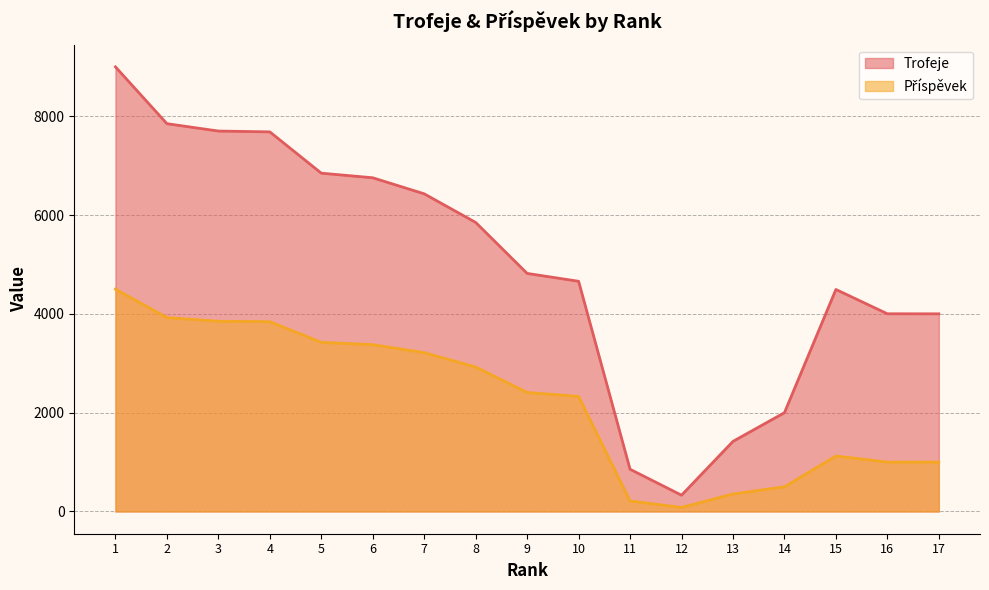

The Trofeje series shows 4001 at 17. True or false?

True